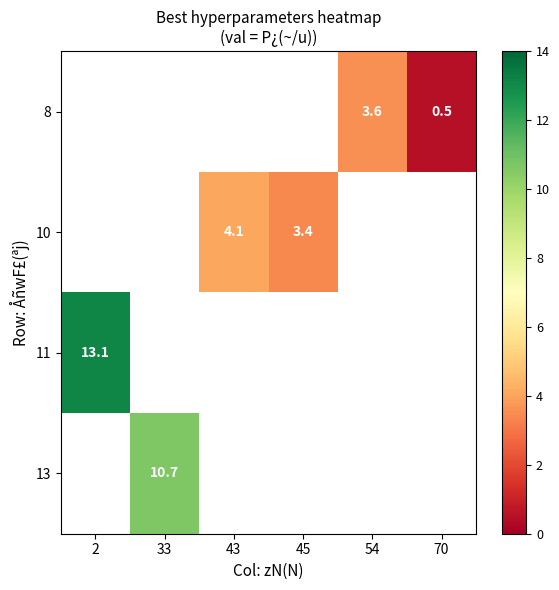

Count the number of data series in this chart.

4